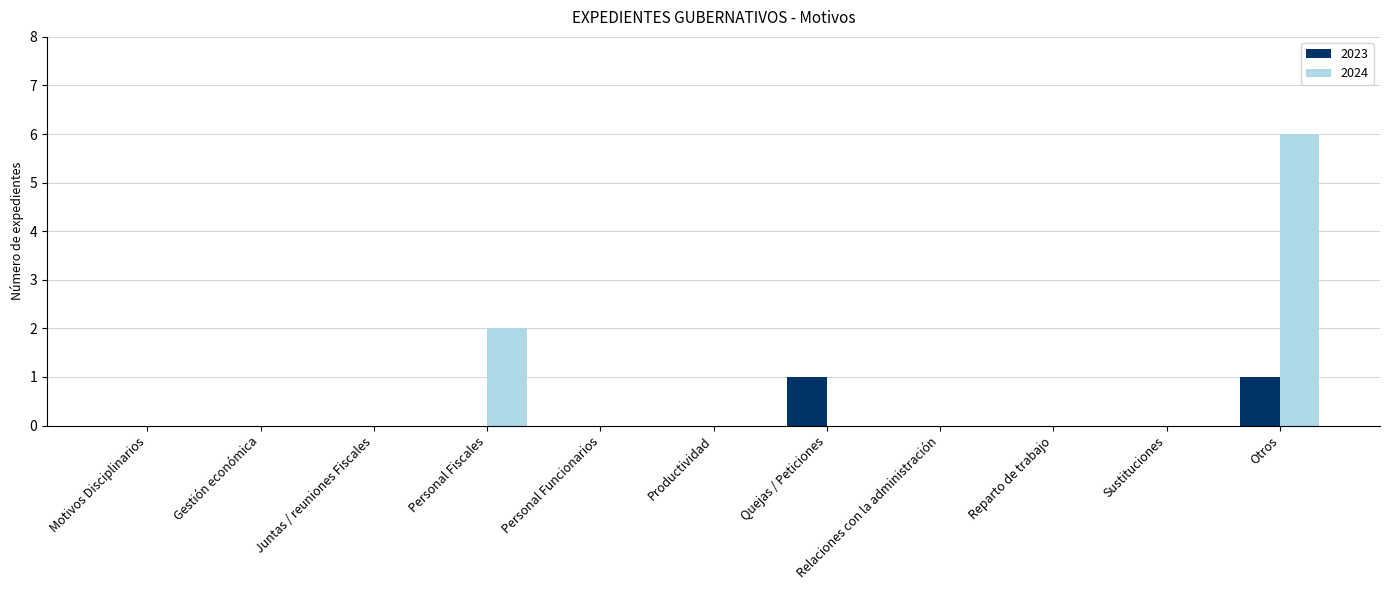

How many groups of bars are there?

11